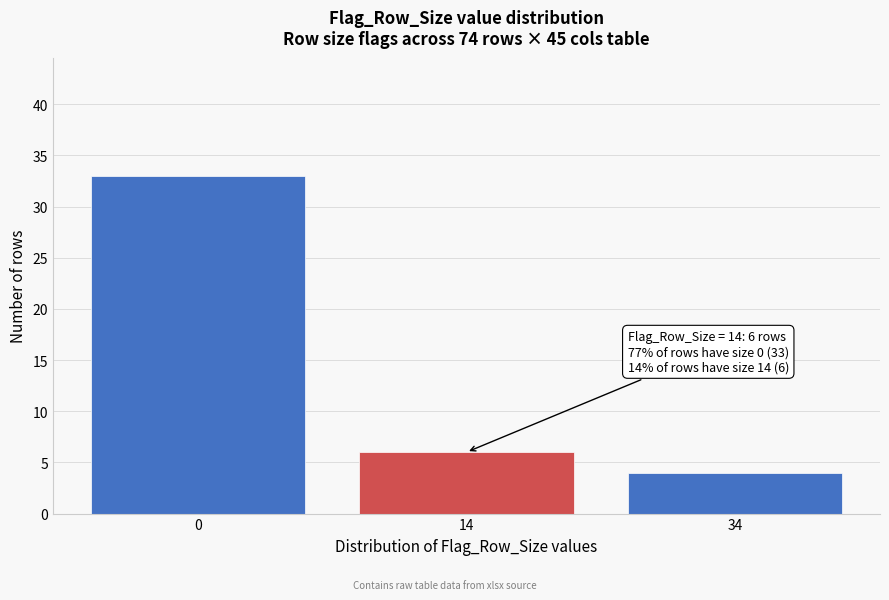

Reading right to left, list all the values displayed in this chart.

4	6	33